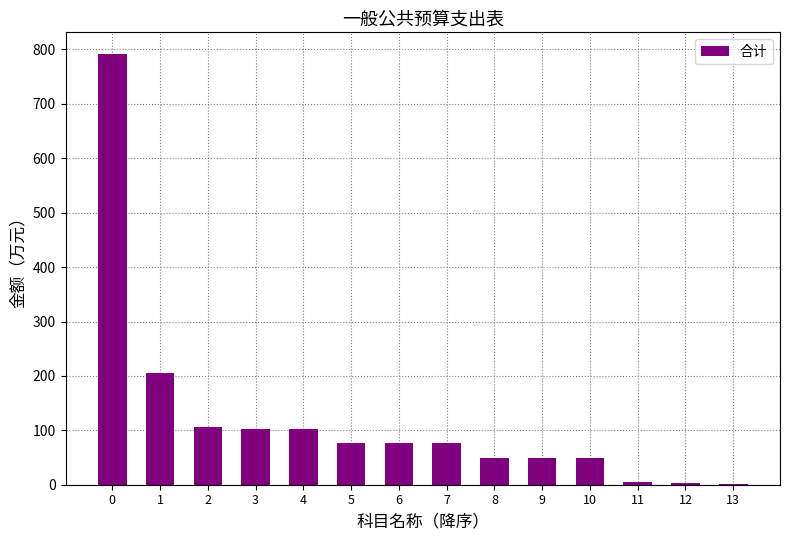

What is the maximum value shown in the chart?

791.9